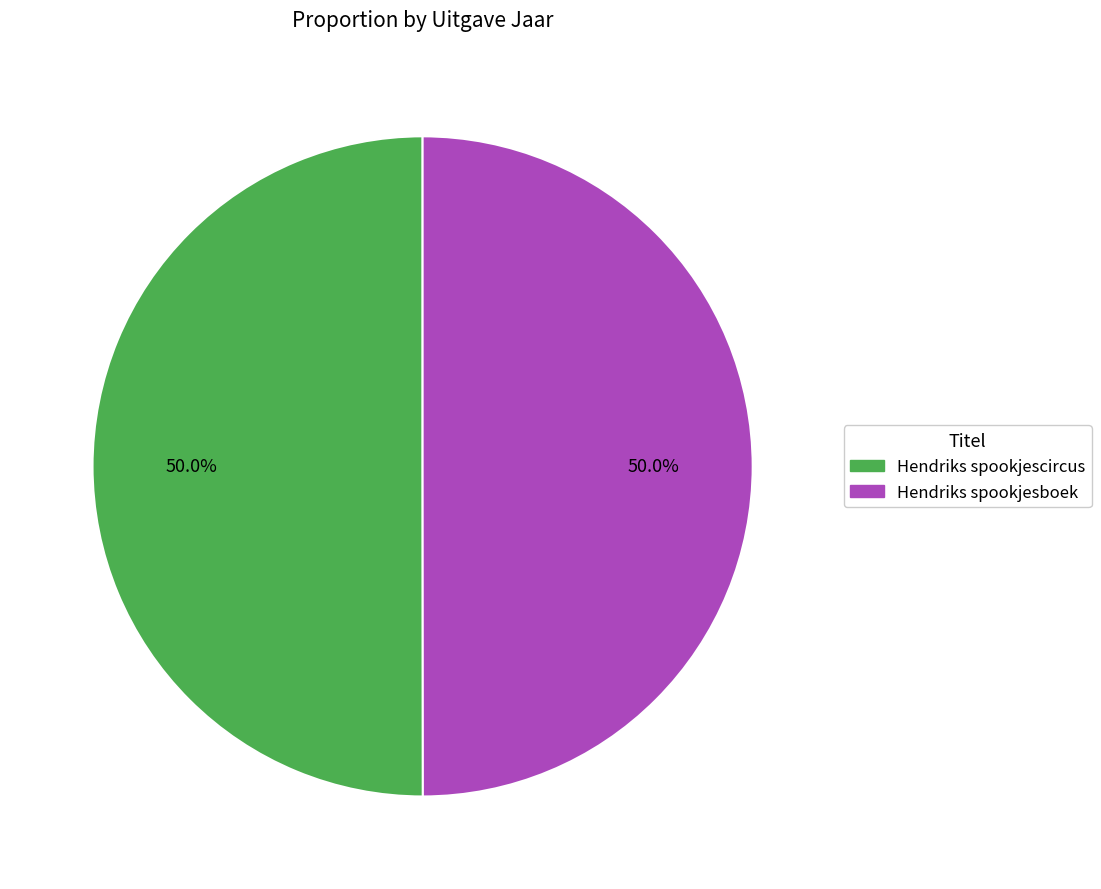

What is the total percentage of Hendriks spookjesboek and Hendriks spookjescircus?

100.0%